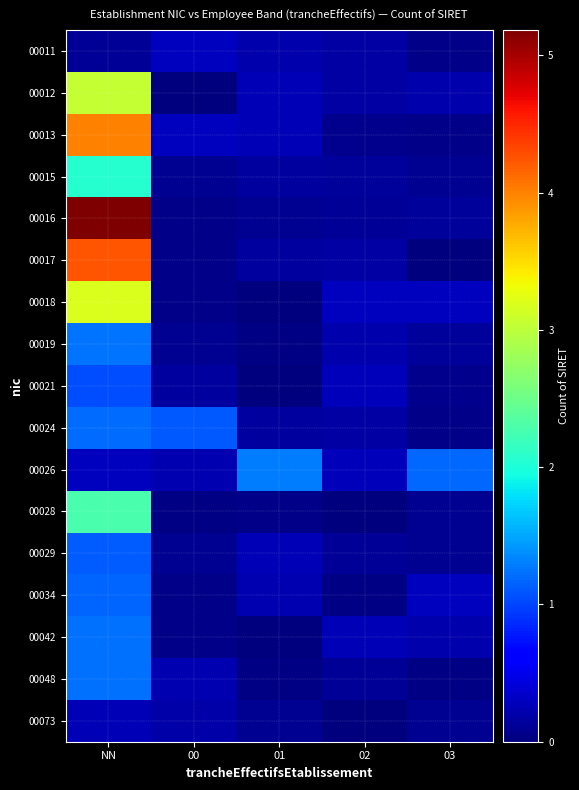

Count the number of categories in the chart.

5